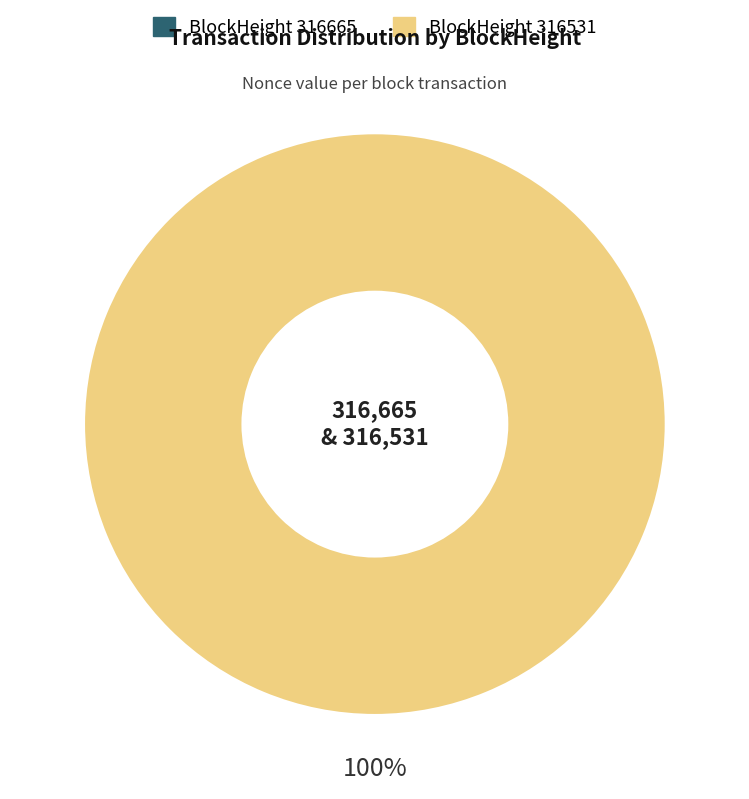

How many slices are in this pie chart?

2